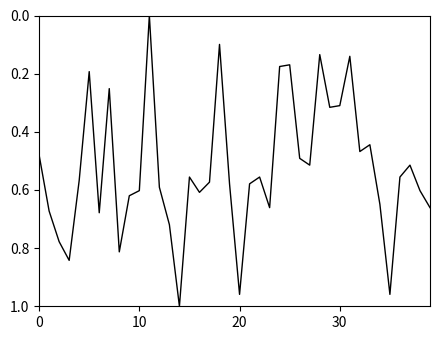

Is this an area chart (filled region under the line)?

No